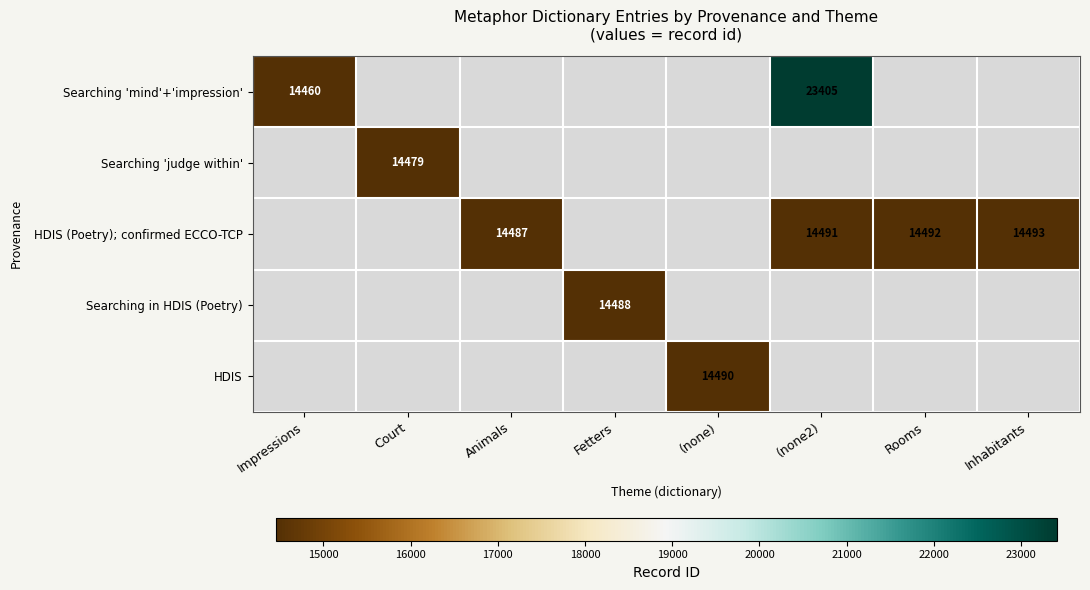

True or false: HDIS (Poetry); confirmed ECCO-TCP has a value of 14491 at (none2).

True